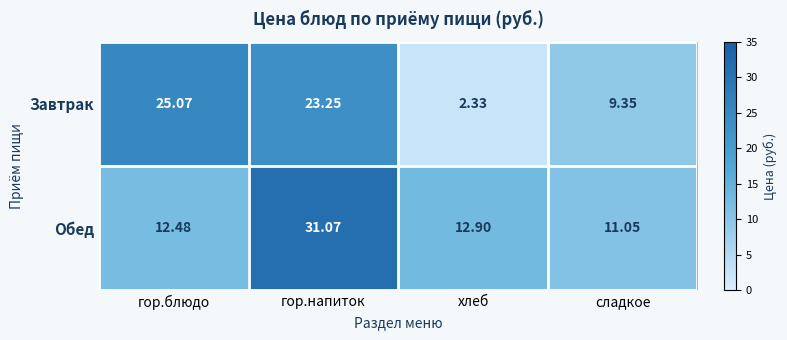

At which category is the sum across all series the highest?

гор.напиток